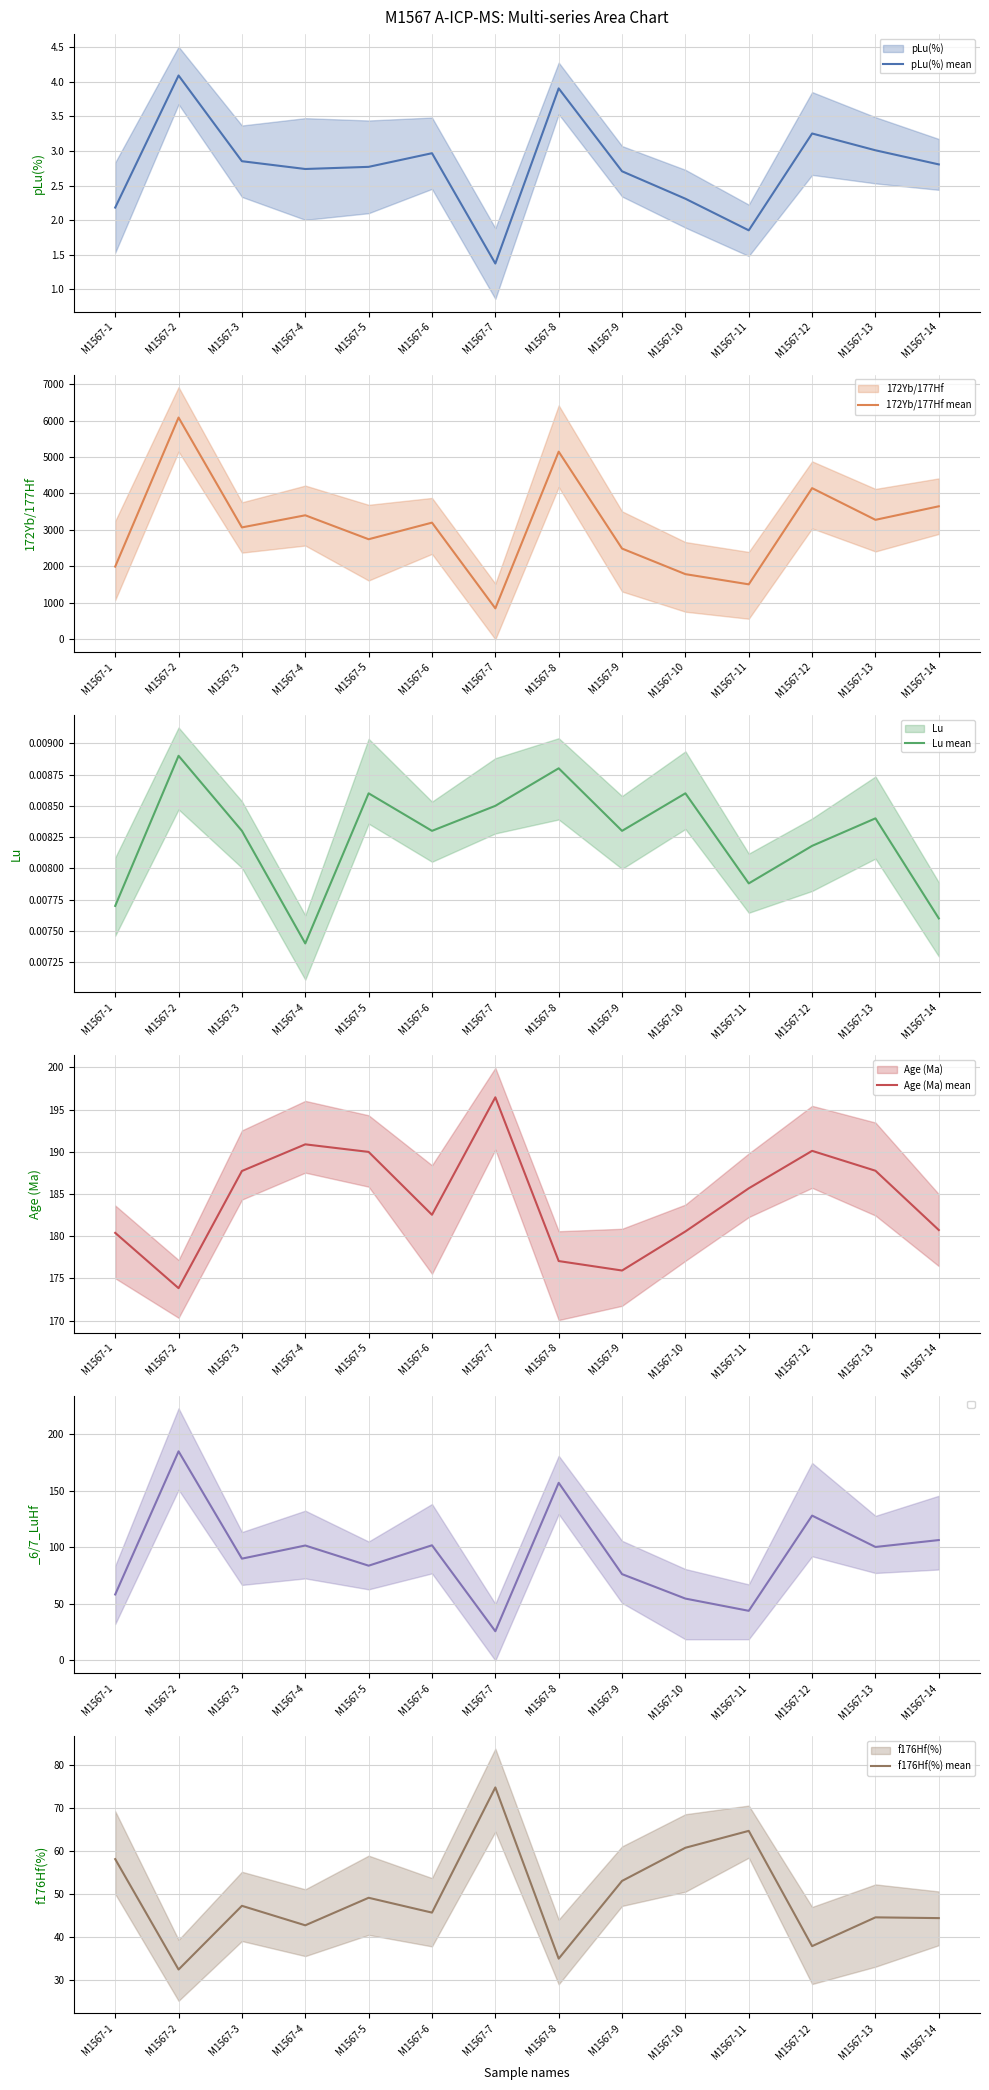

Rank the series by their maximum value, from highest to lowest.

172Yb/177Hf mean, Age (Ma) mean, f176Hf(%) mean, pLu(%) mean, Lu mean